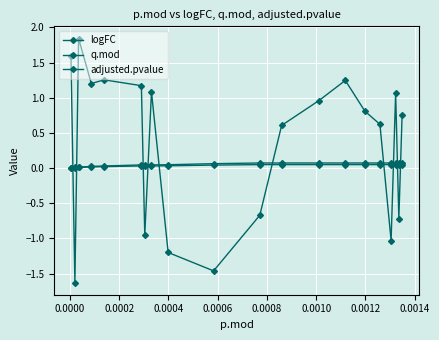

True or false: q.mod and adjusted.pvalue cross at least once.

False